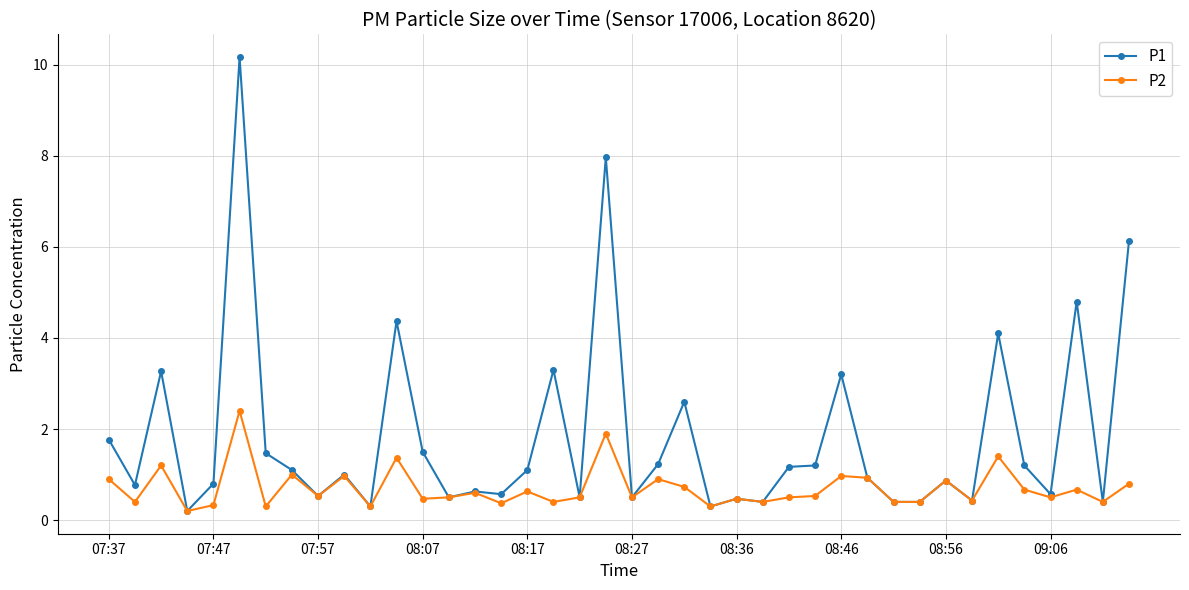

Is this an area chart (filled region under the line)?

No